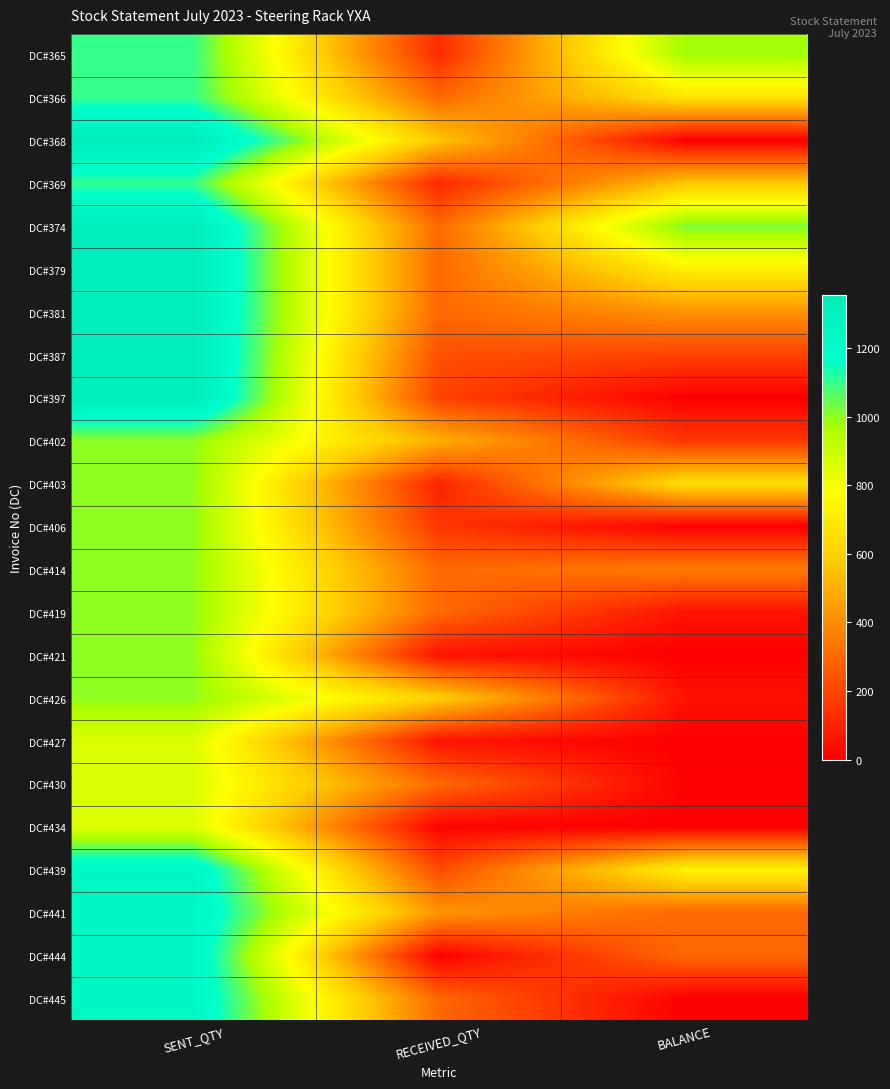

Rank the series by their maximum value, from lowest to highest.

DC#427, DC#430, DC#434, DC#402, DC#403, DC#406, DC#414, DC#419, DC#421, DC#426, DC#365, DC#366, DC#369, DC#439, DC#441, DC#444, DC#445, DC#368, DC#374, DC#379, DC#381, DC#387, DC#397